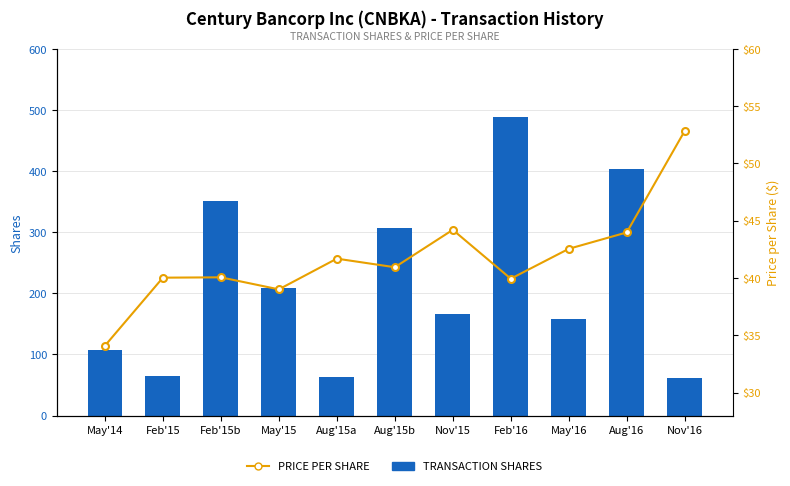

Is it true that PRICE PER SHARE equals 20.4 at May'16?

False